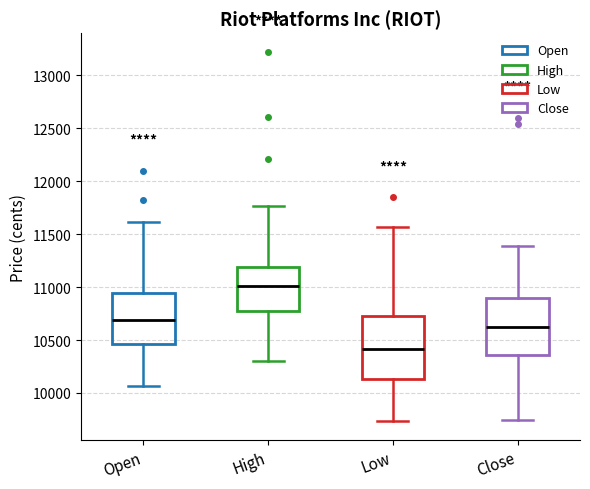

Reading left to right, read every box against the y-axis: the position of its median line, the range the box covers, and the ends of its whiskers. The values are not printed on the chart, so give them approximately, as read against the axis.

Open: median 10700, box 10450 to 10950, whiskers 10050 to 11600
High: median 11000, box 10750 to 11200, whiskers 10300 to 11750
Low: median 10400, box 10150 to 10750, whiskers 9750 to 11550
Close: median 10600, box 10350 to 10900, whiskers 9750 to 11400